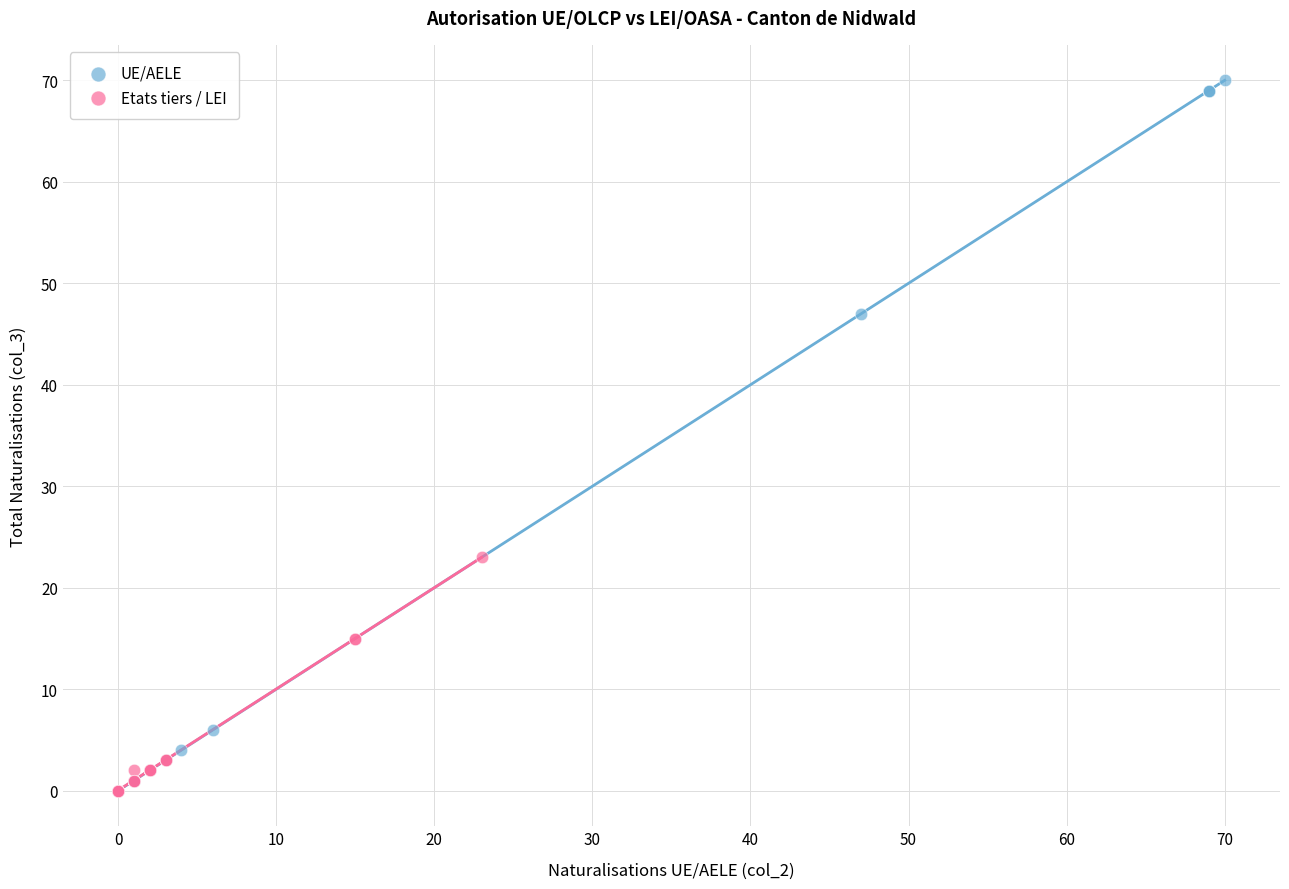

What are all the series names shown in the legend?

UE/AELE, Etats tiers / LEI